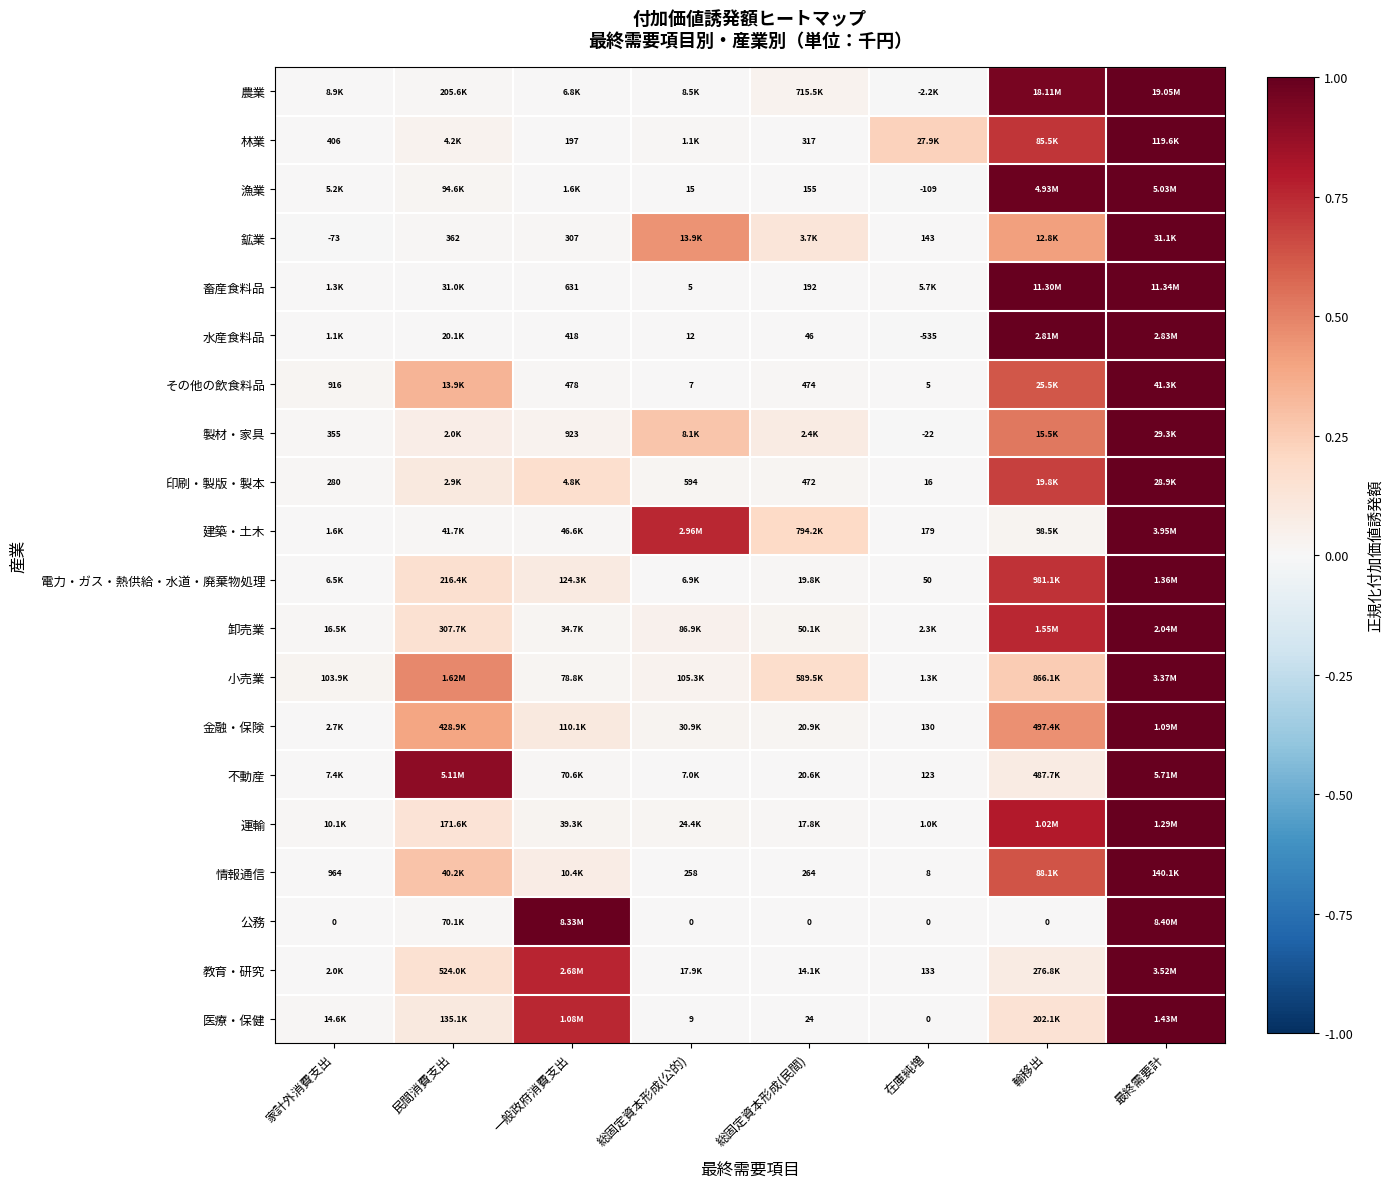

At 一般政府消費支出, list the series in order from largest to smallest.

公務, 教育・研究, 医療・保健, 印刷・製版・製本, 金融・保険, 電力・ガス・熱供給・水道・廃棄物処理, 情報通信, 製材・家具, 運輸, 小売業, 卸売業, 不動産, 建築・土木, その他の飲食料品, 鉱業, 林業, 農業, 漁業, 水産食料品, 畜産食料品